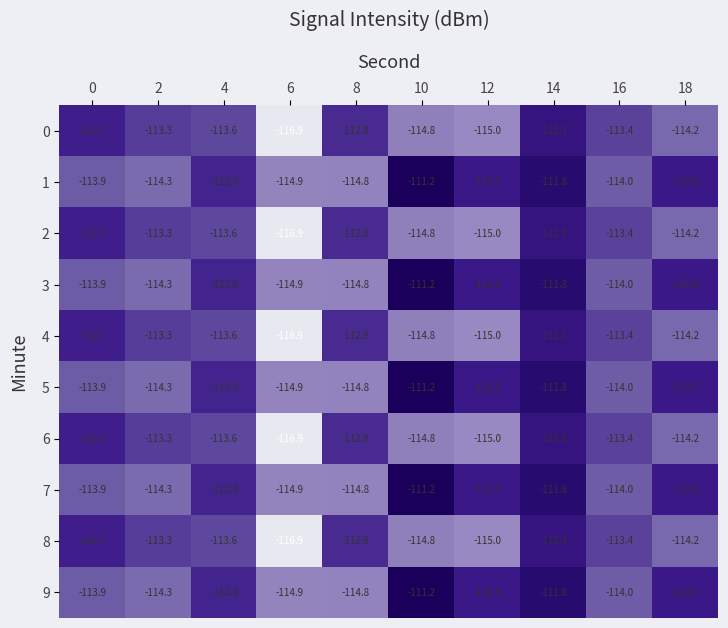

What is the difference between the maximum and minimum values in the 3 series?

3.7